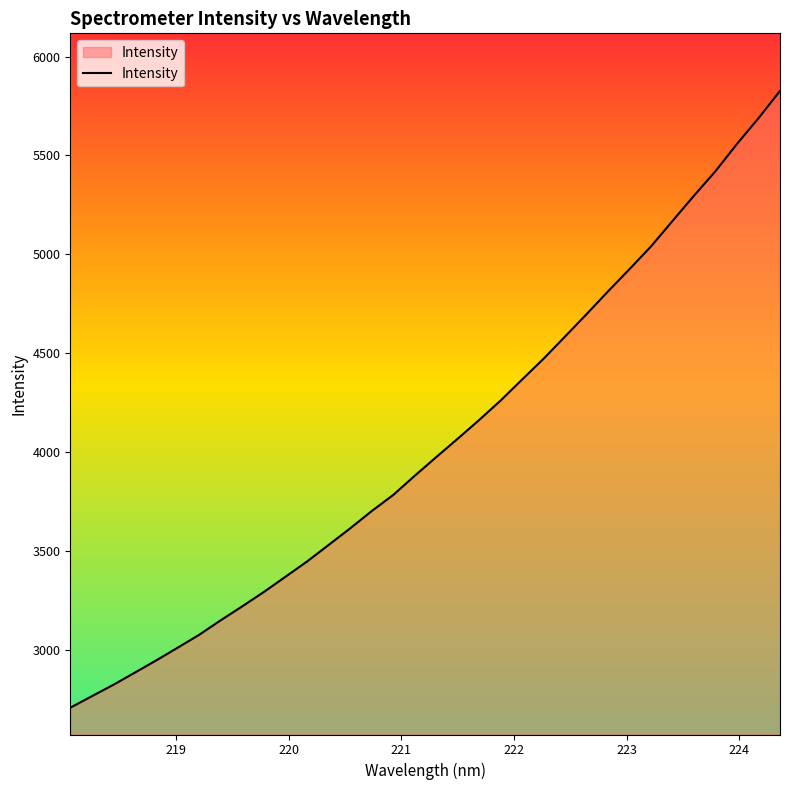

What is the minimum value shown in the chart?

2707.6